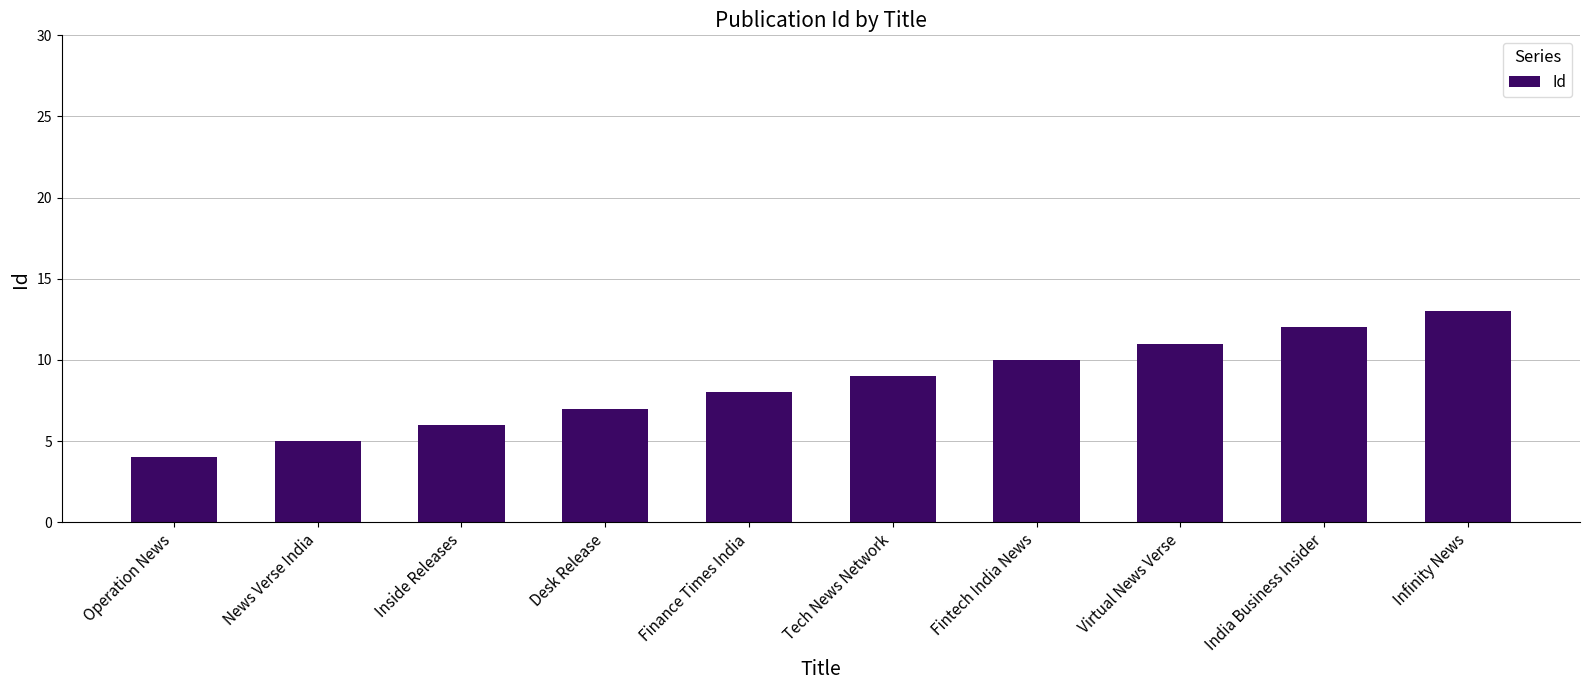

What value does the data have at Finance Times India?

8